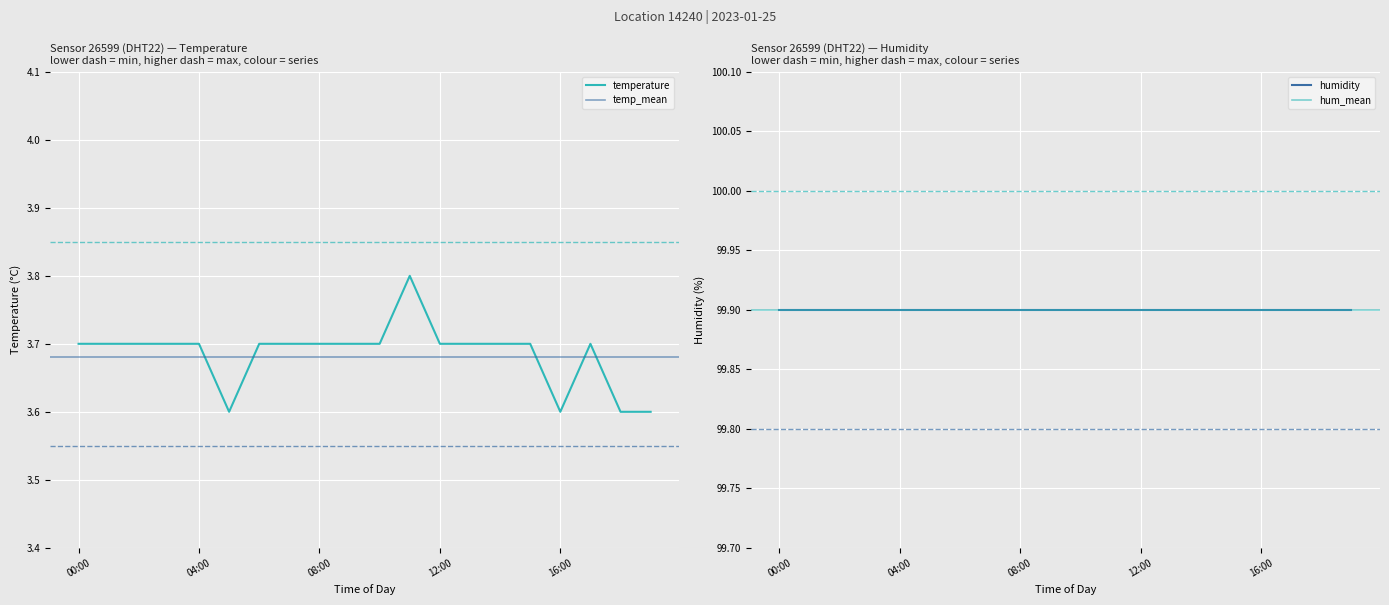

Where is the first local maximum?

11:00